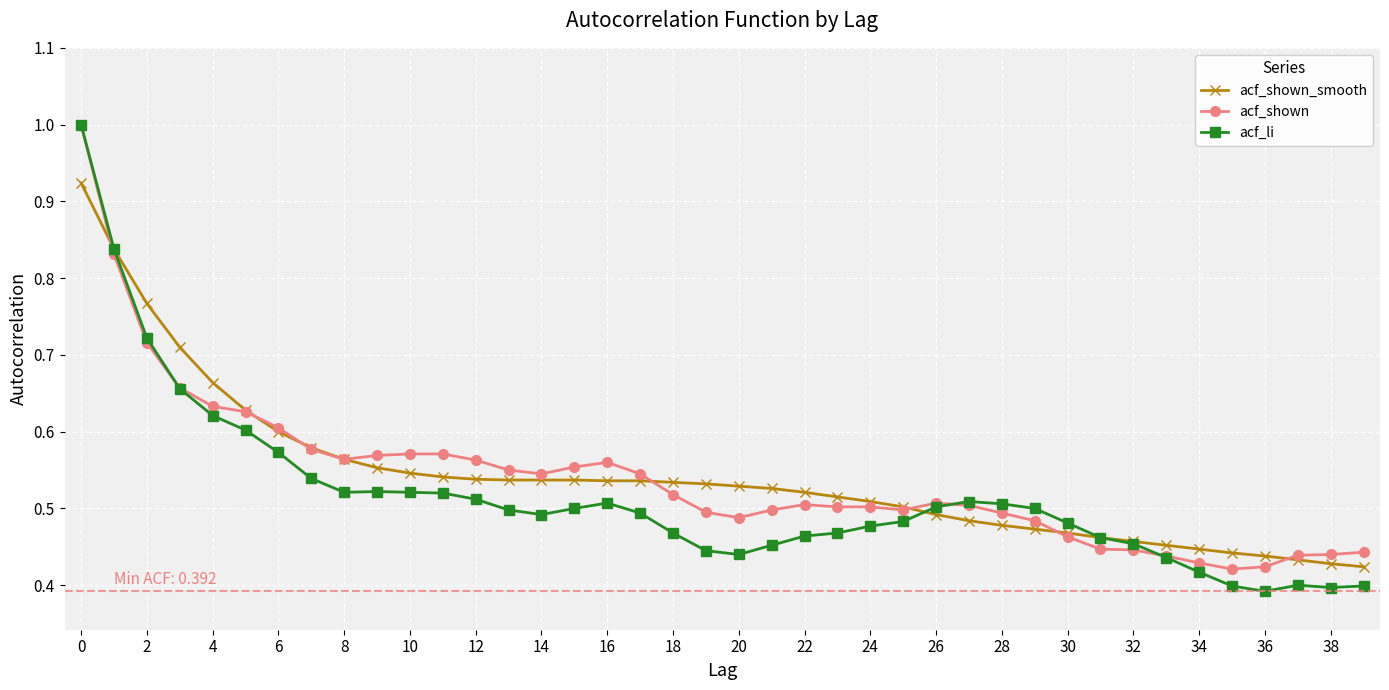

Which series has the largest range (max minus min)?

acf_li